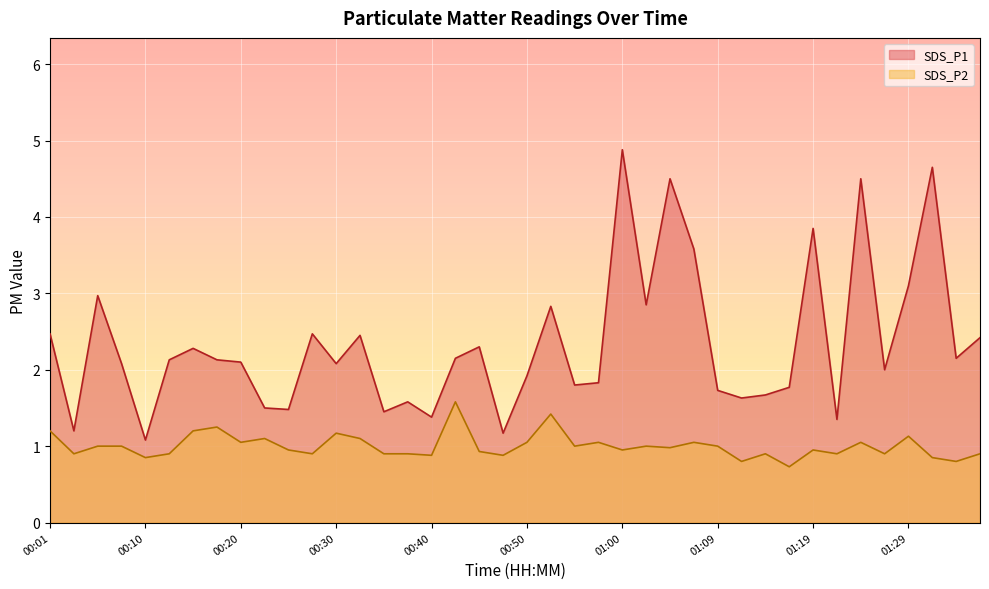

Where is the first local minimum for SDS_P1?

00:03